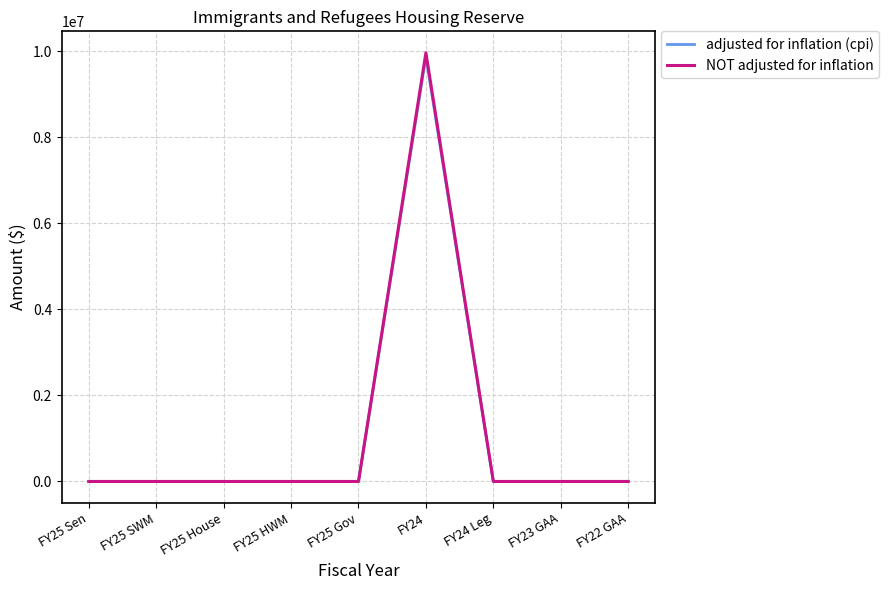

At which category is the sum across all series the highest?

FY24